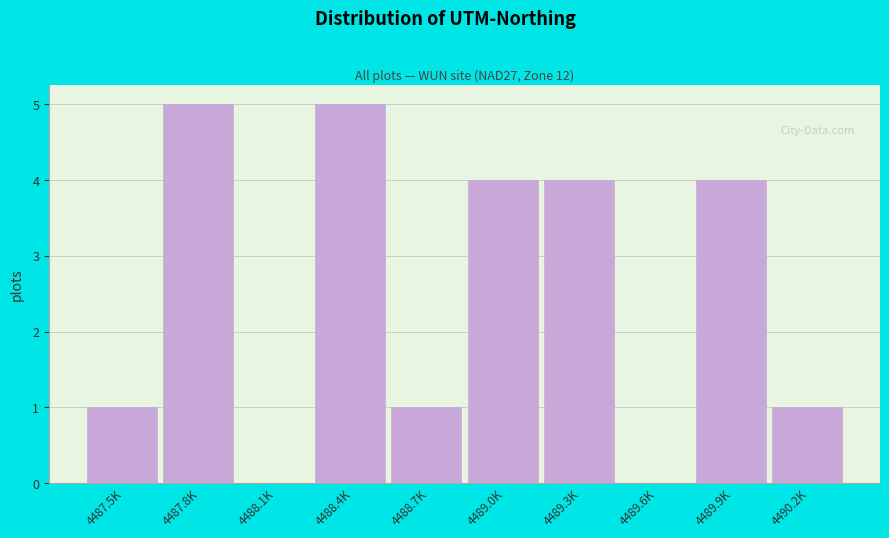

Reading left to right, extract all data points from this chart.

4487.5K=1	4487.8K=5	4488.1K=0	4488.4K=5	4488.7K=1	4489.0K=4	4489.3K=4	4489.6K=0	4489.9K=4	4490.2K=1